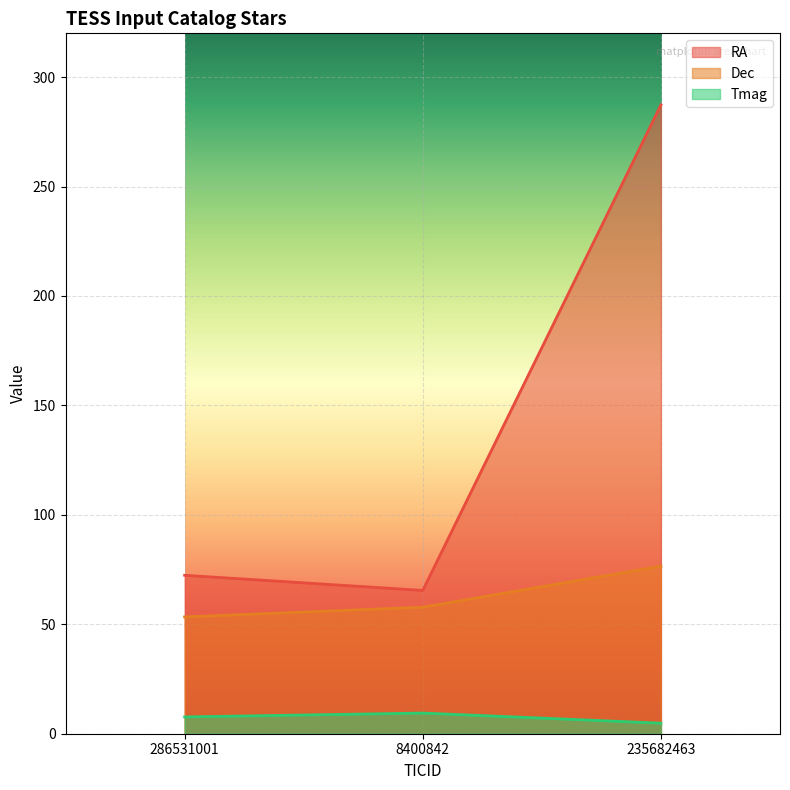

What is the sum of all Tmag values?

21.9